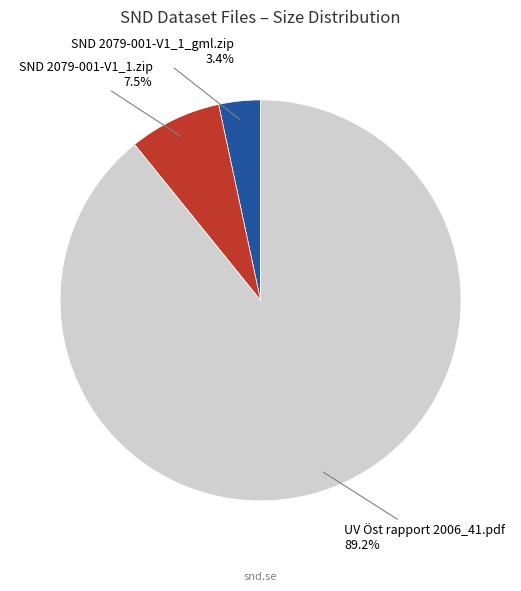

The UV Öst rapport 2006_41.pdf slice represents 89% of the pie. True or false?

True